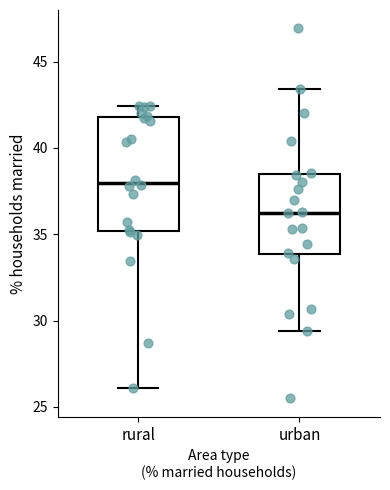

Comparing the boxes themselves (not the whiskers), which one is the tallest?

rural